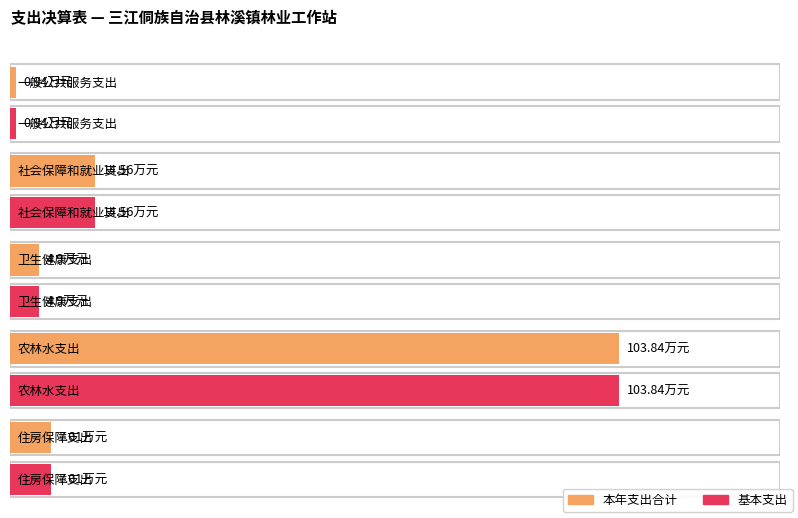

Which series changed the most between 卫生健康支出 and 住房保障支出?

本年支出合计